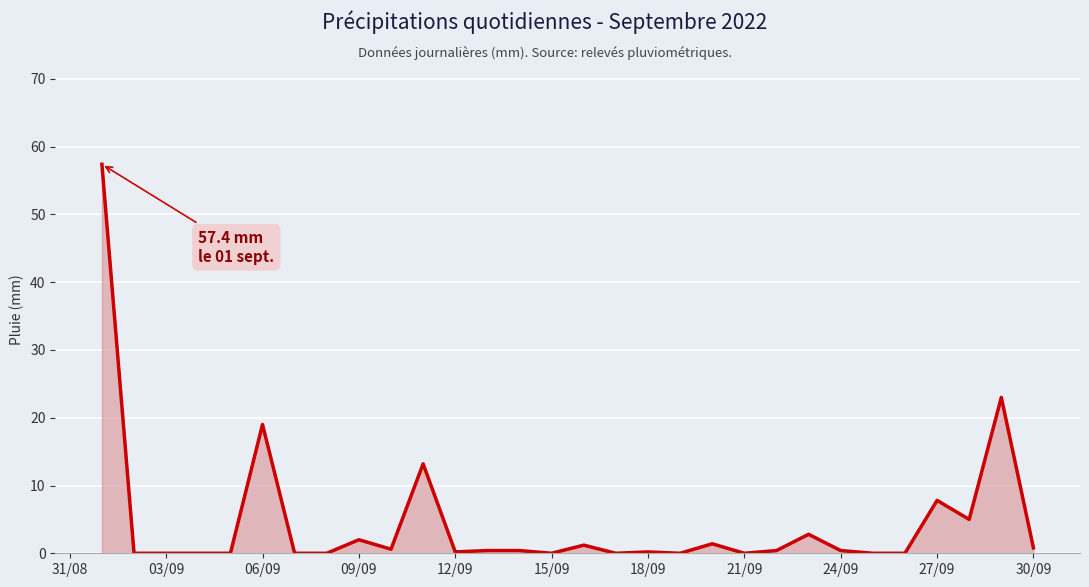

The chart shows a value of 19.6 at 15/09. True or false?

False